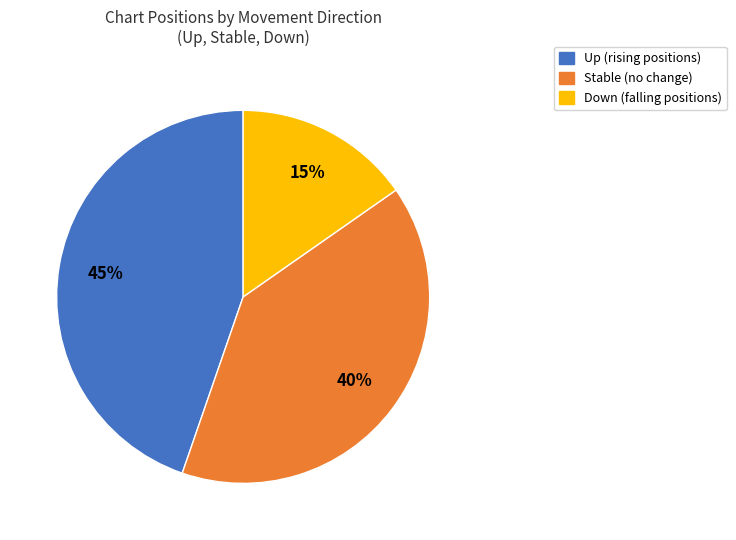

Is there a majority slice in this chart?

No